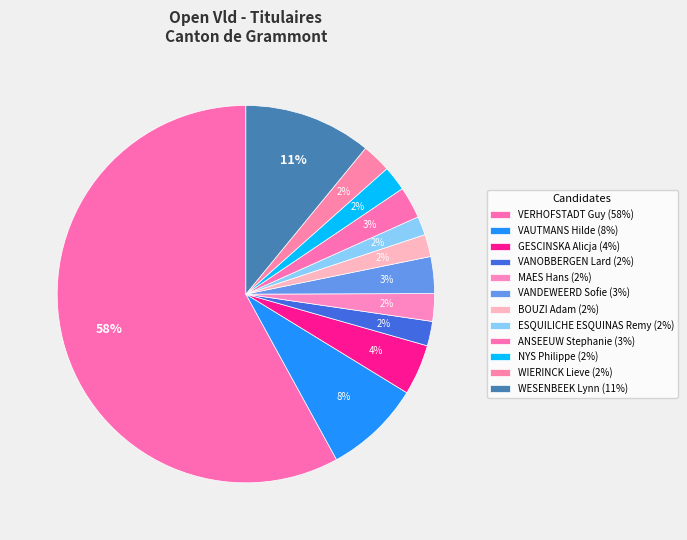

What percentage is NOT represented by MAES Hans?

97.6%